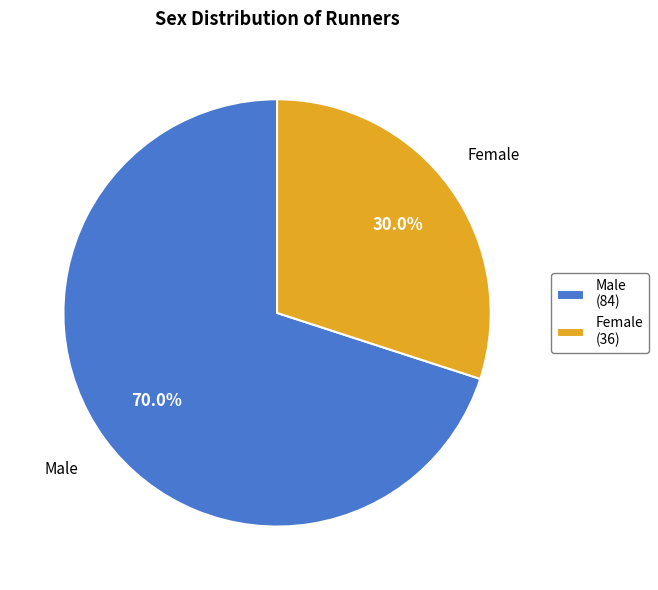

How many segments does this pie chart have?

2